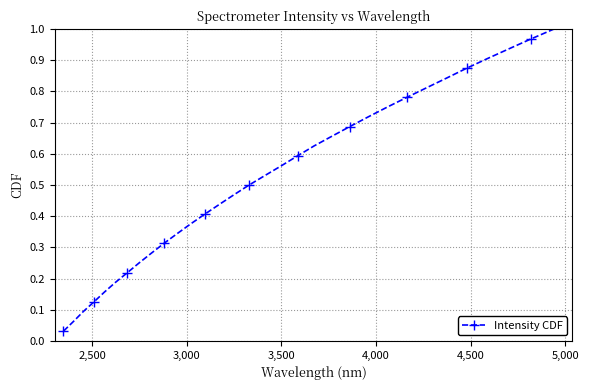

What is the sum of all values?

16.5